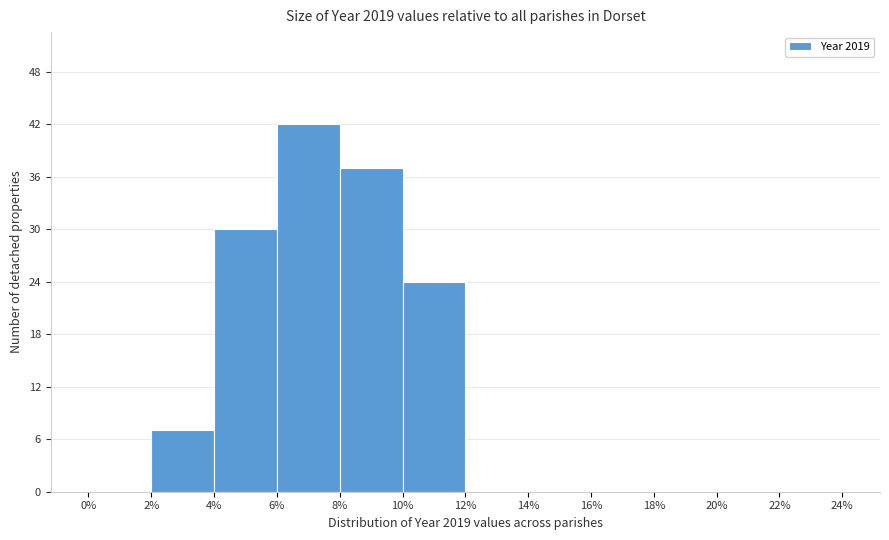

Which range on the x-axis has the tallest bar?

6% to 8%